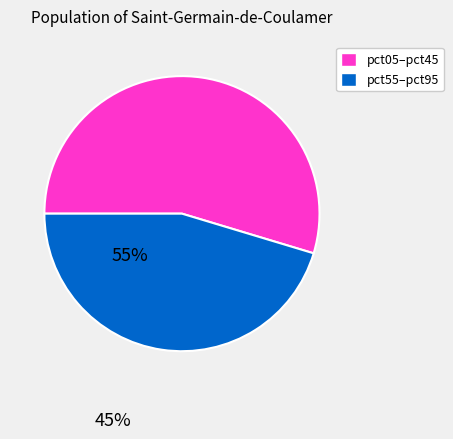

Does any single category account for the majority?

Yes